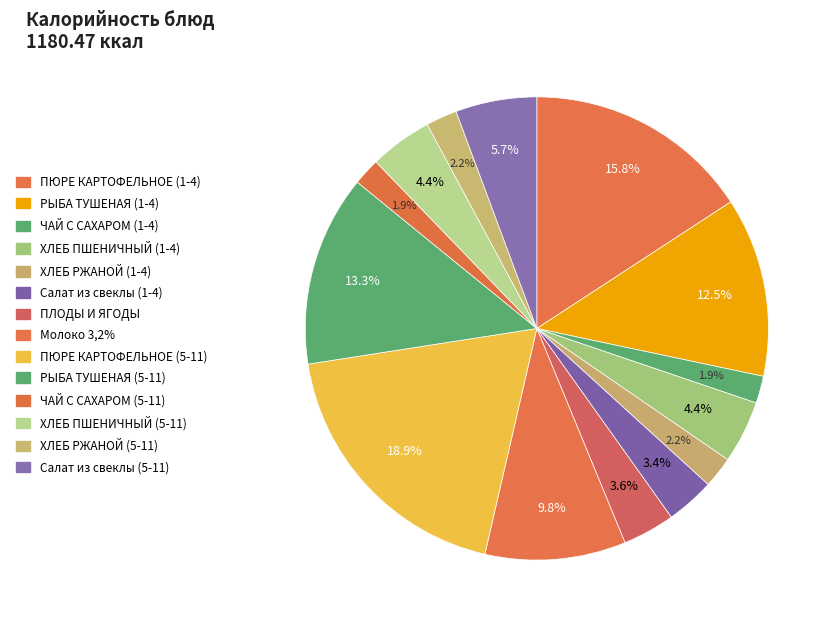

Count the number of slices in the pie.

14